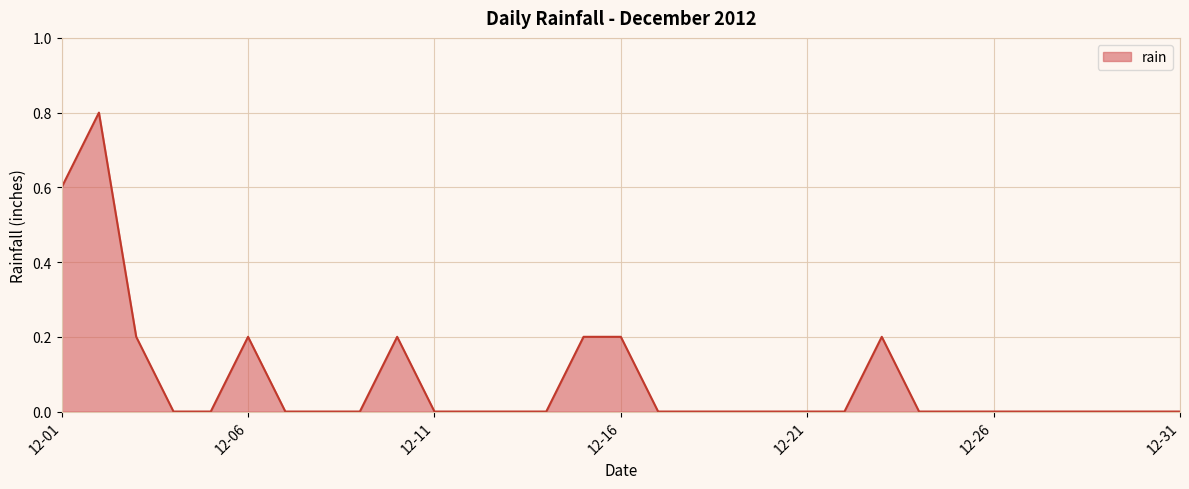

How many distinct data groups are displayed?

1